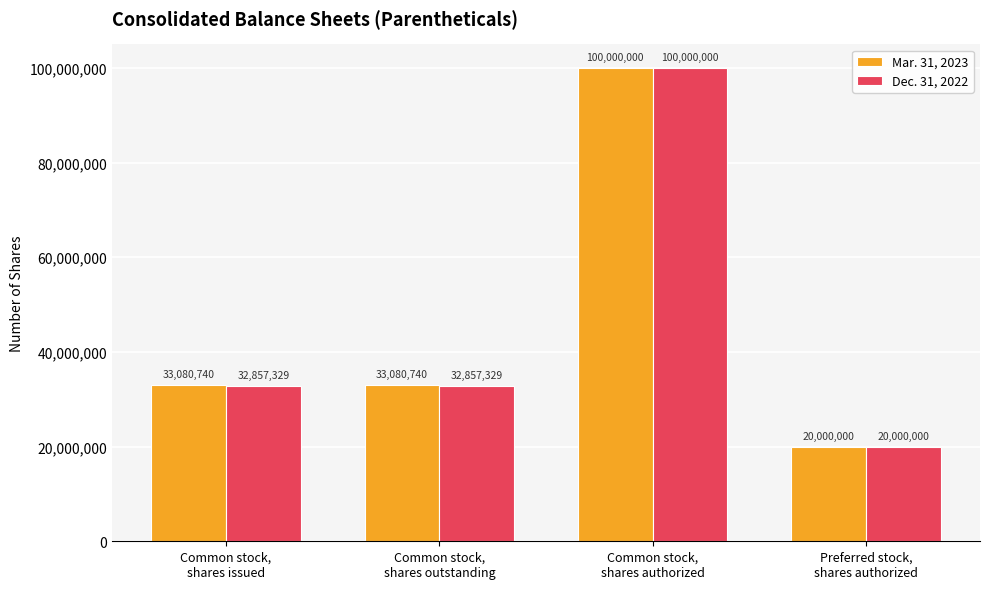

Count the Dec. 31, 2022 values in the range 32857329 to 100000000.

3